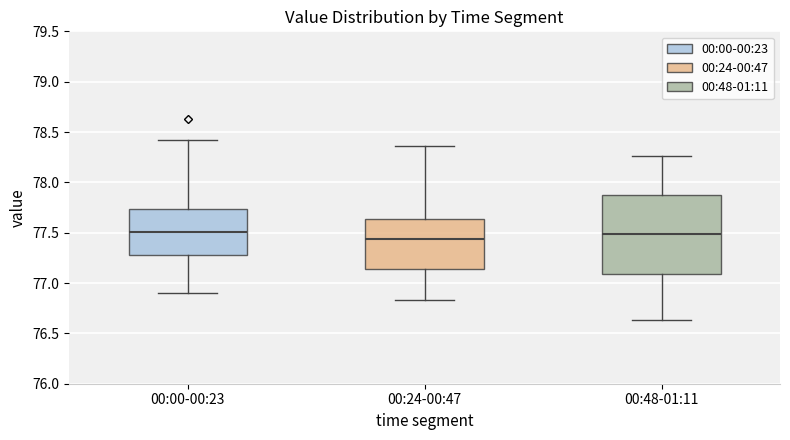

Where is the upper edge of the box for 00:24-00:47 on the y-axis? The values are not printed on the chart, so give them approximately, as read against the axis.

77.65